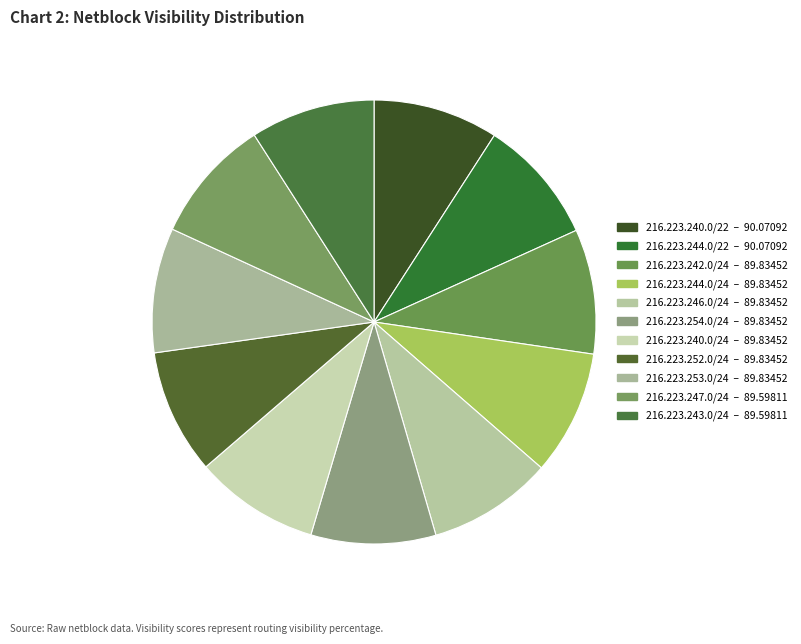

Does any single category account for the majority?

No